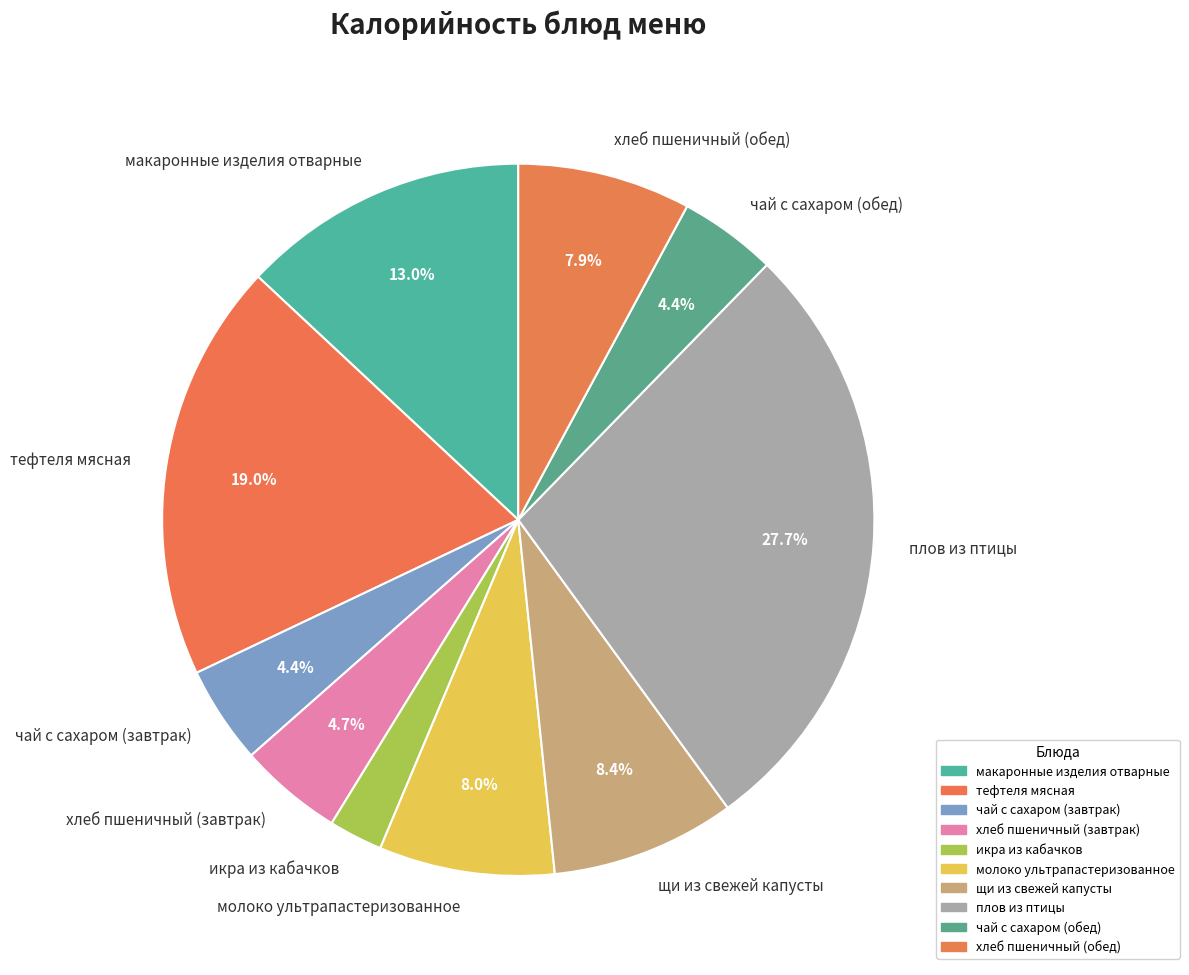

Does макаронные изделия отварные represent more than half of the total?

No